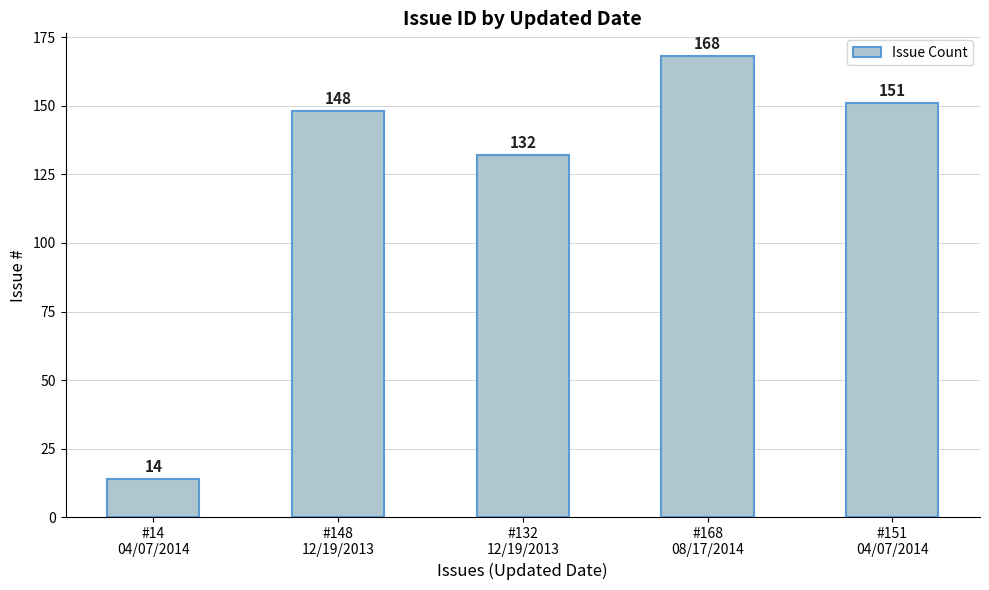

Is it true that the value at #148
12/19/2013 is 148?

True